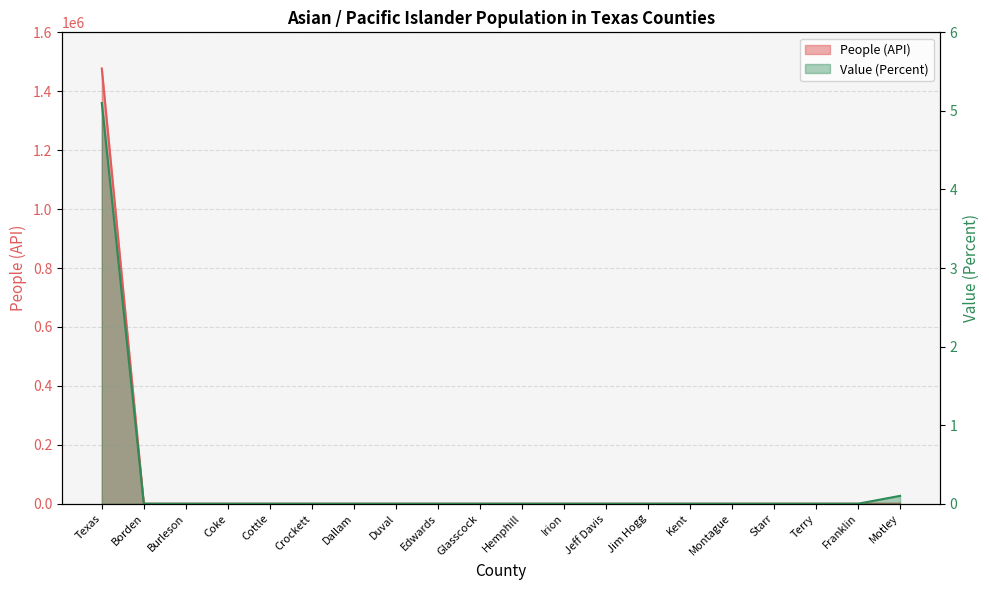

Is it true that Value (Percent) equals 2.5 at Coke?

False